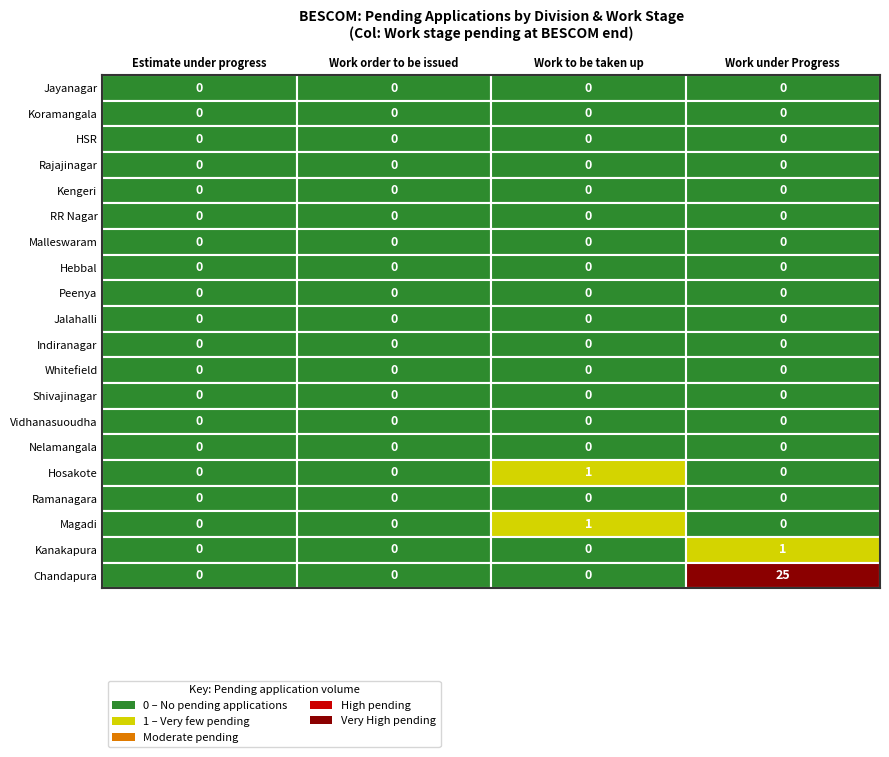

Is the value of Shivajinagar at 2 greater than the value of Nelamangala at 3?

No